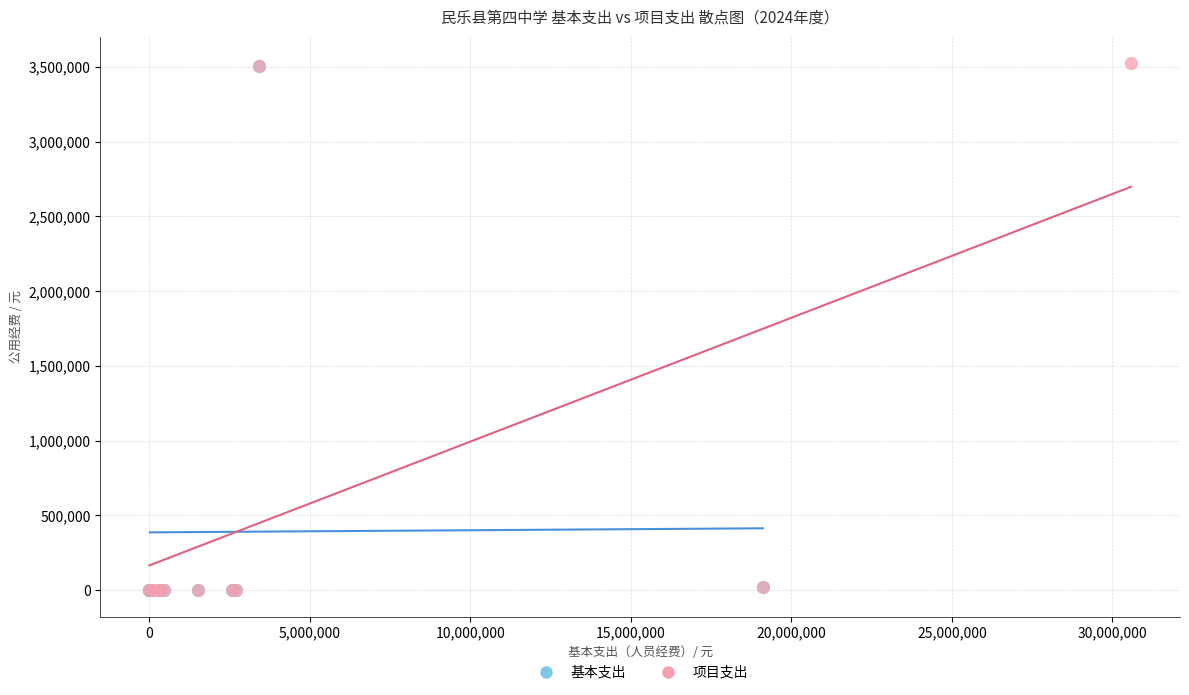

What are all the series names shown in the legend?

基本支出, 项目支出